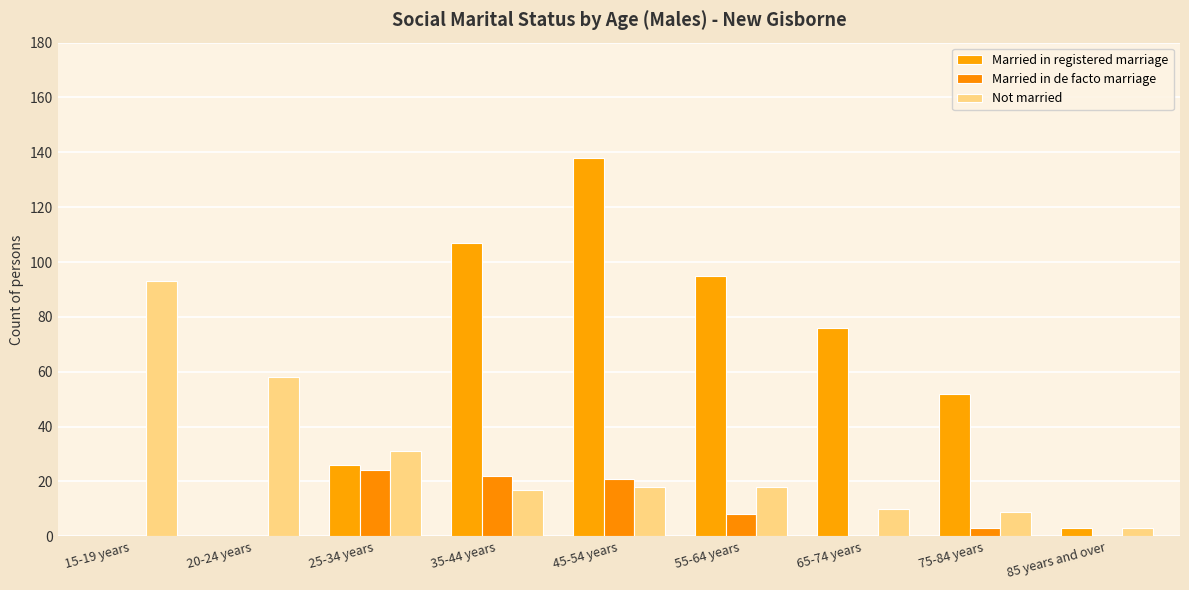

What is the average value of the Not married series?

29